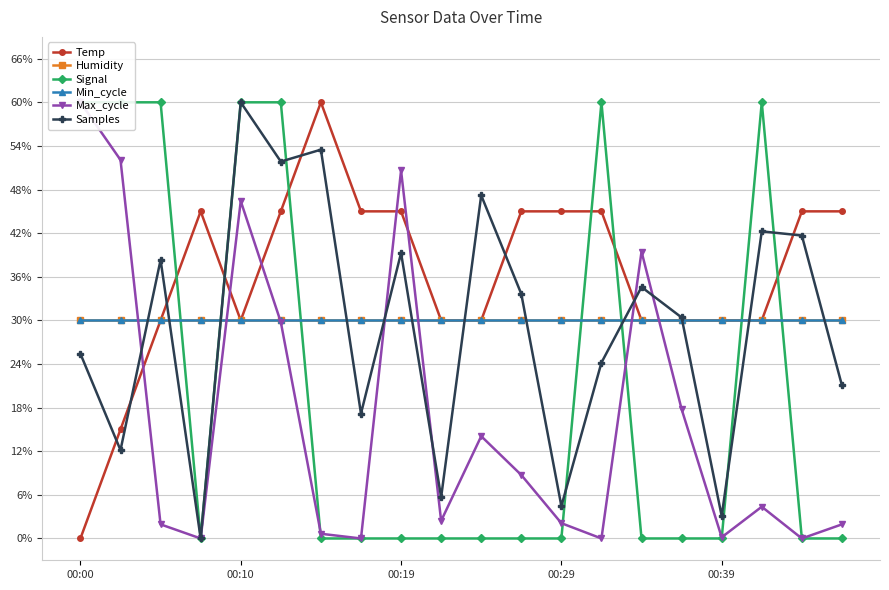

What is the difference between the maximum and minimum values in the Samples series?

1.0